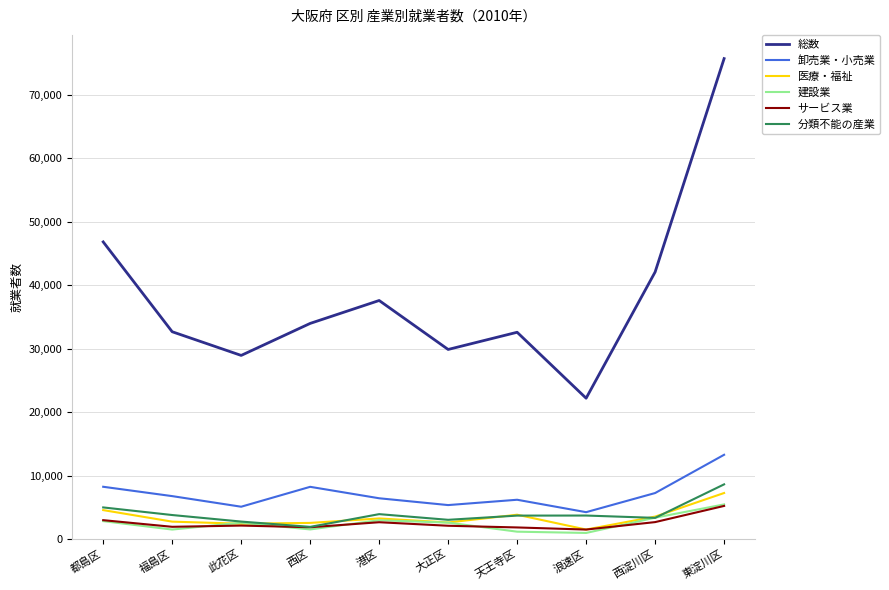

What is the sum of all 建設業 values?

25004